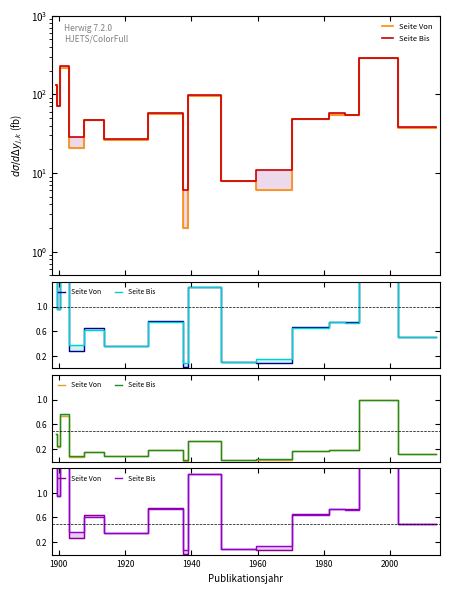

What are all the series names shown in the legend?

Seite Von, Seite Bis